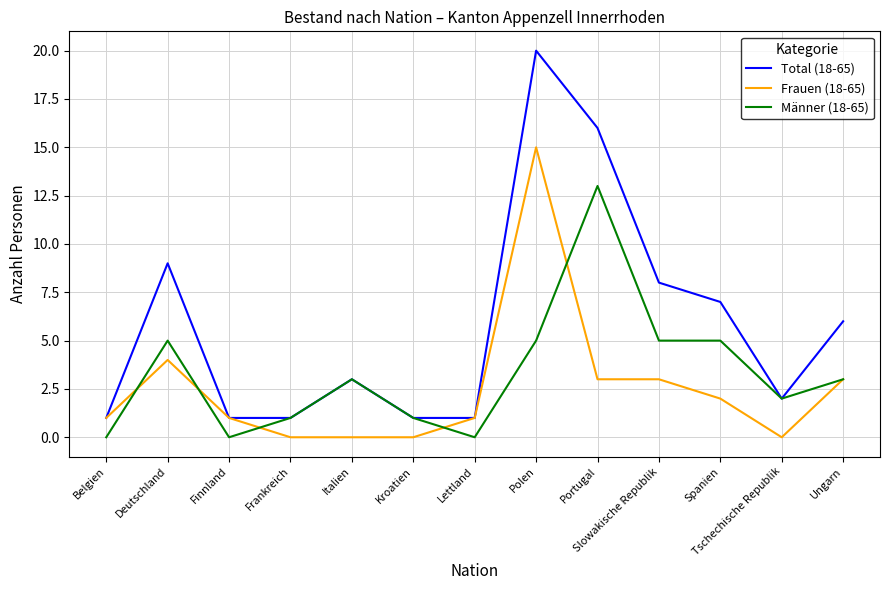

At which category is the sum across all series the highest?

Polen